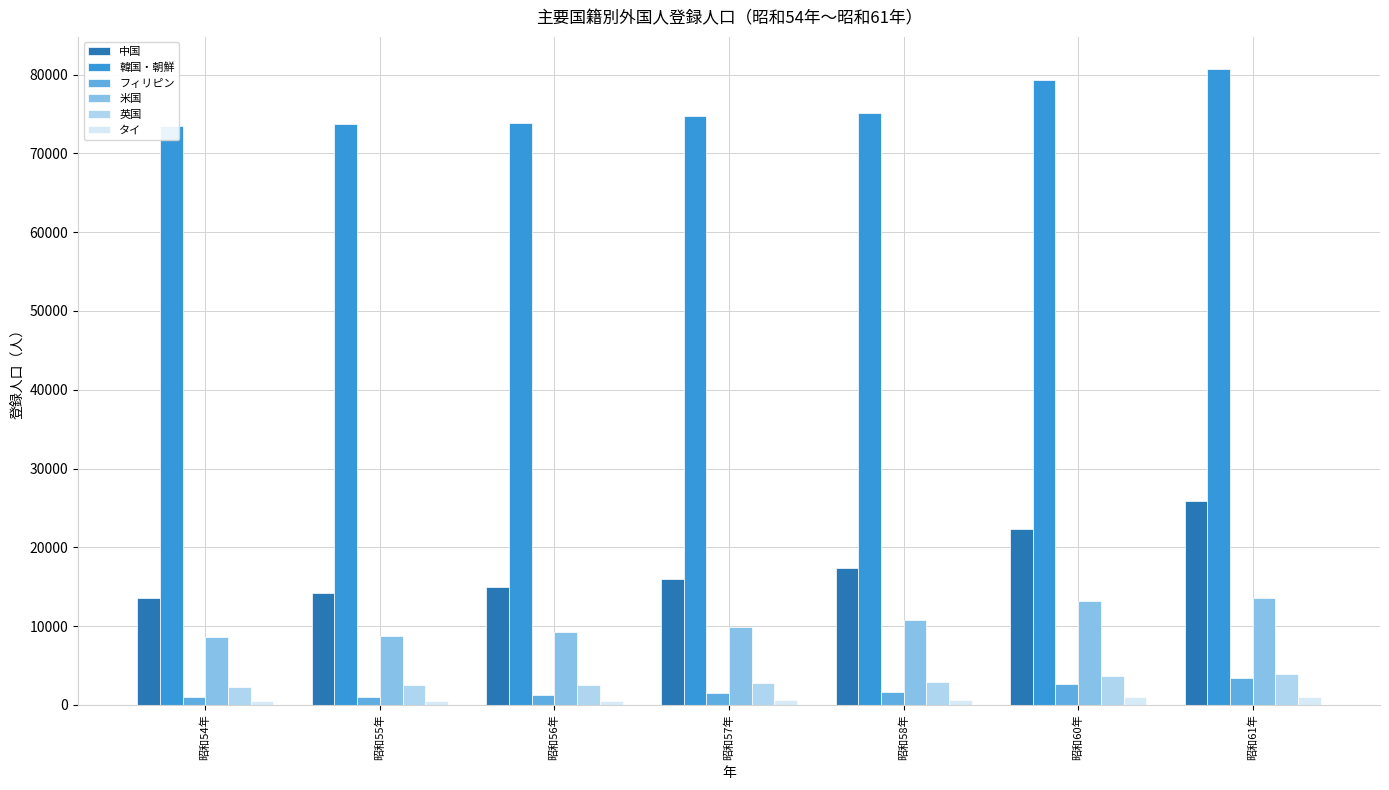

What is the difference between the highest and lowest values at 昭和61年?

79700